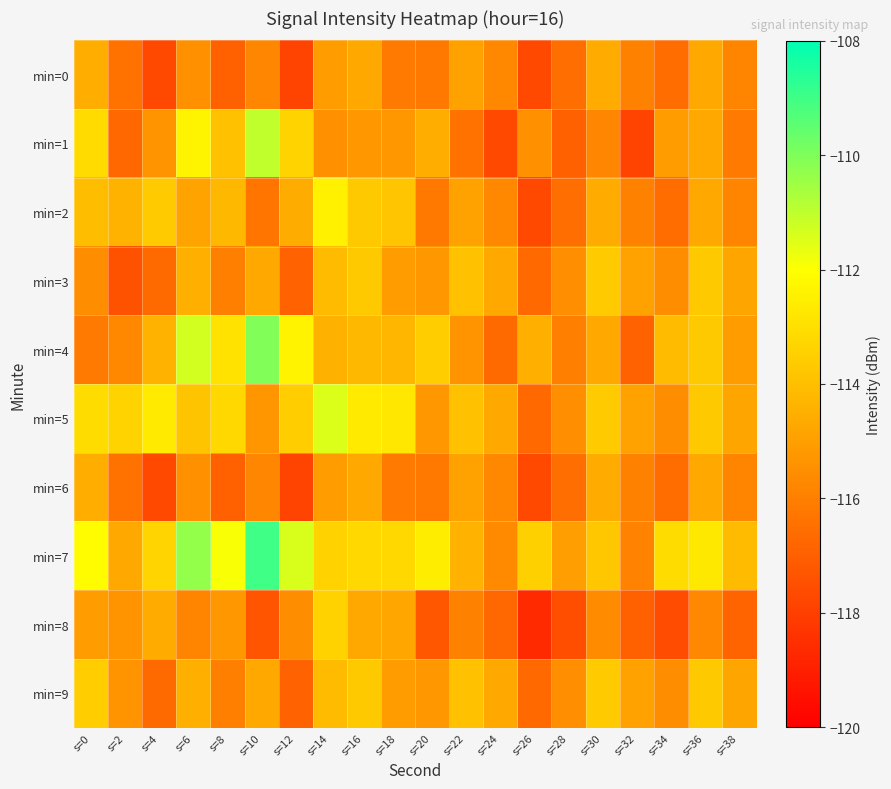

Between s=8 and s=20, which is larger?

s=20